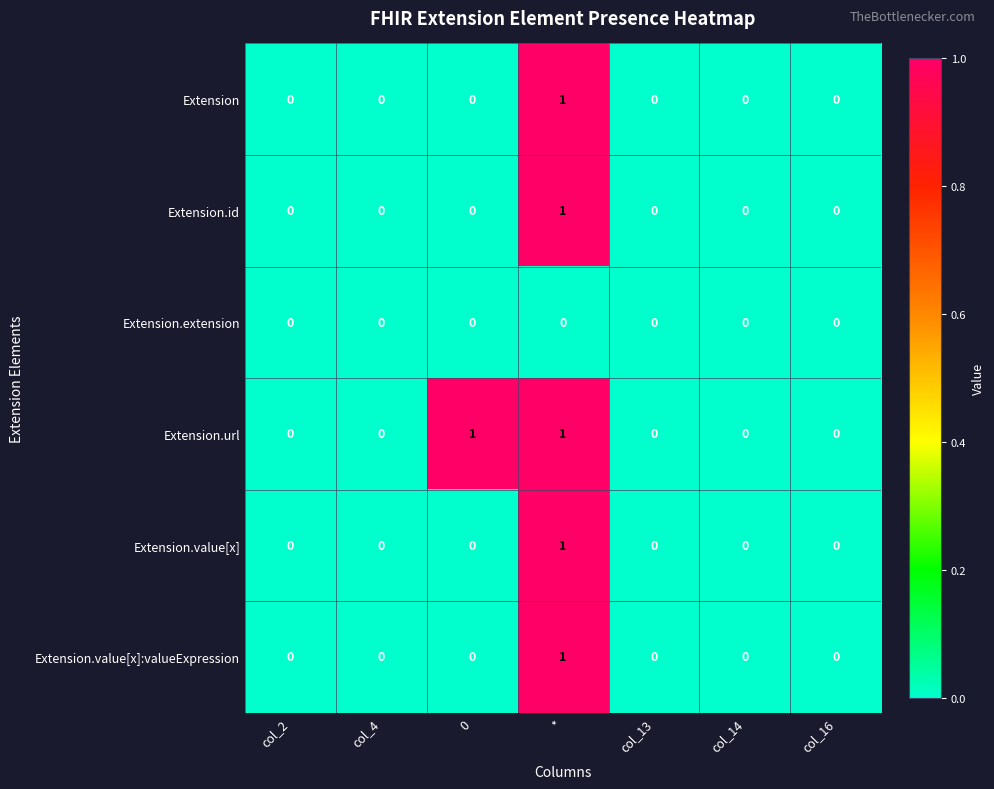

Is it true that Extension.id equals -1 at col_2?

False